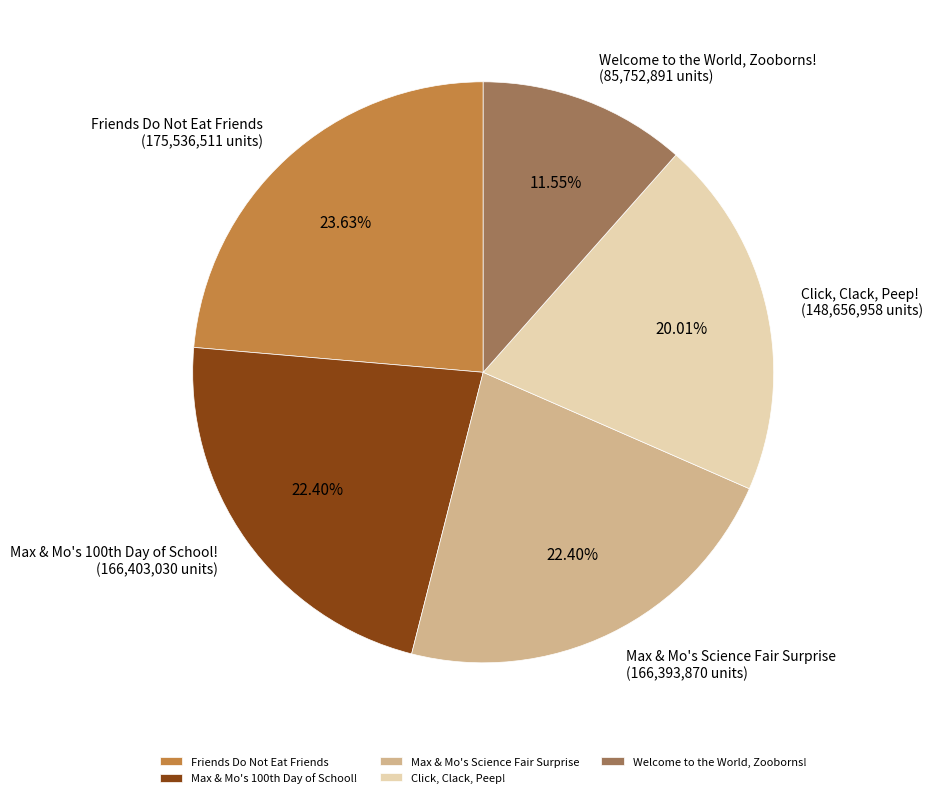

Which slice is the smallest?

Welcome to the World, Zooborns!